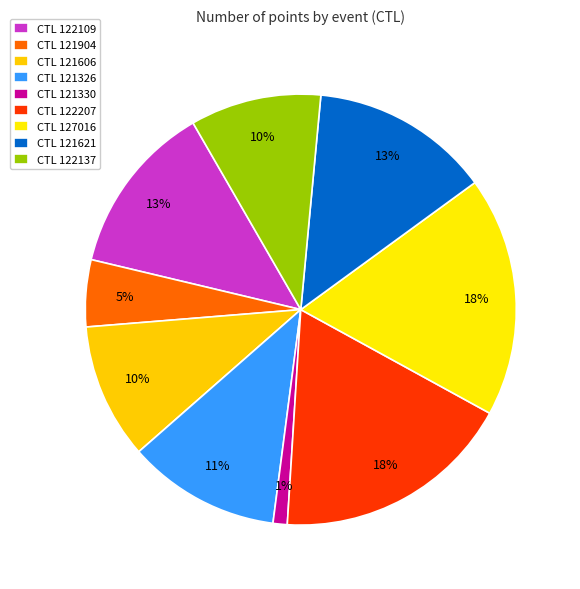

How many segments does this pie chart have?

9